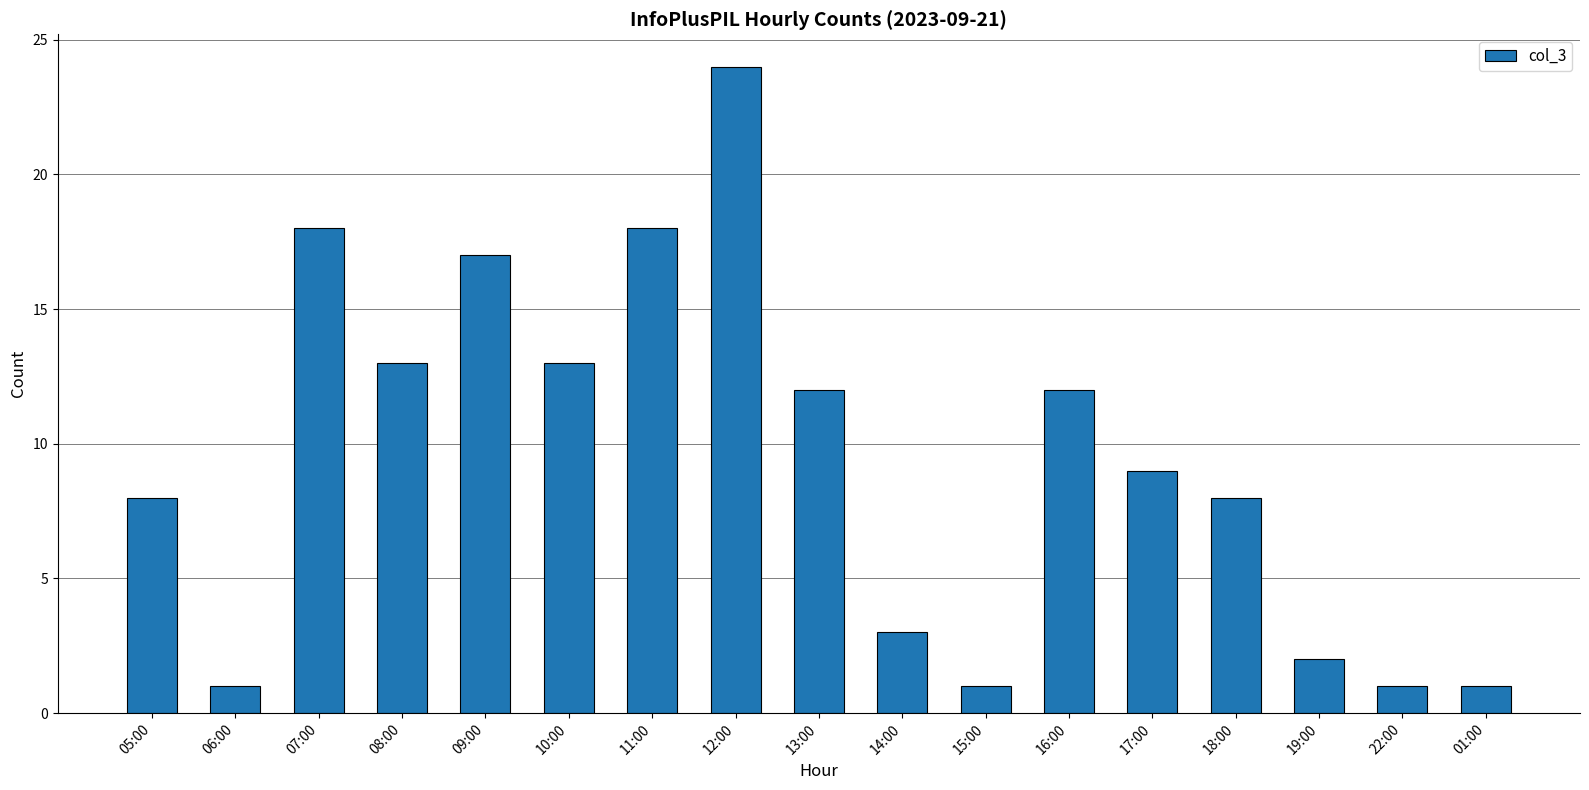

What is the value of the 11th bar from the left?

1